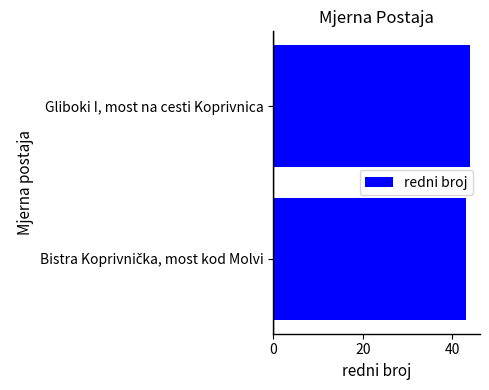

The chart shows a value of 13 at Gliboki I, most na cesti Koprivnica. True or false?

False